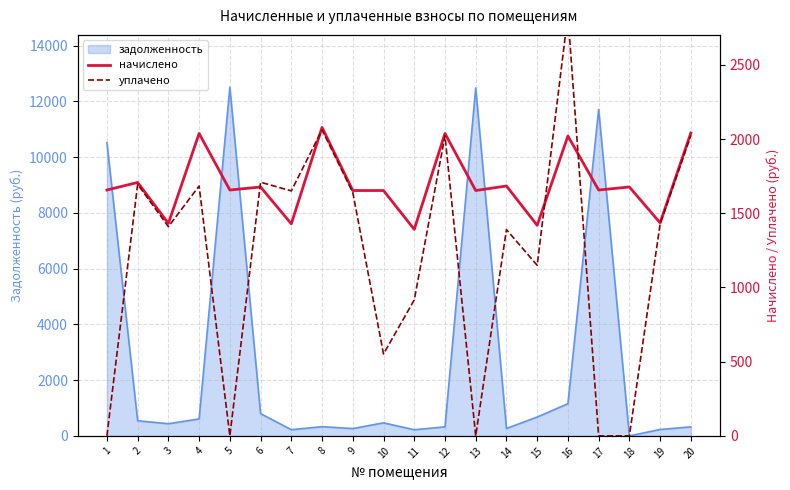

The value of задолженность at 15 is 675.6. True or false?

True